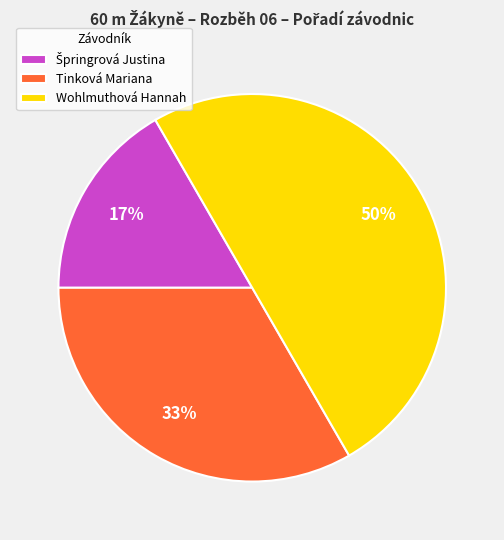

Which slice is the largest?

Wohlmuthová Hannah